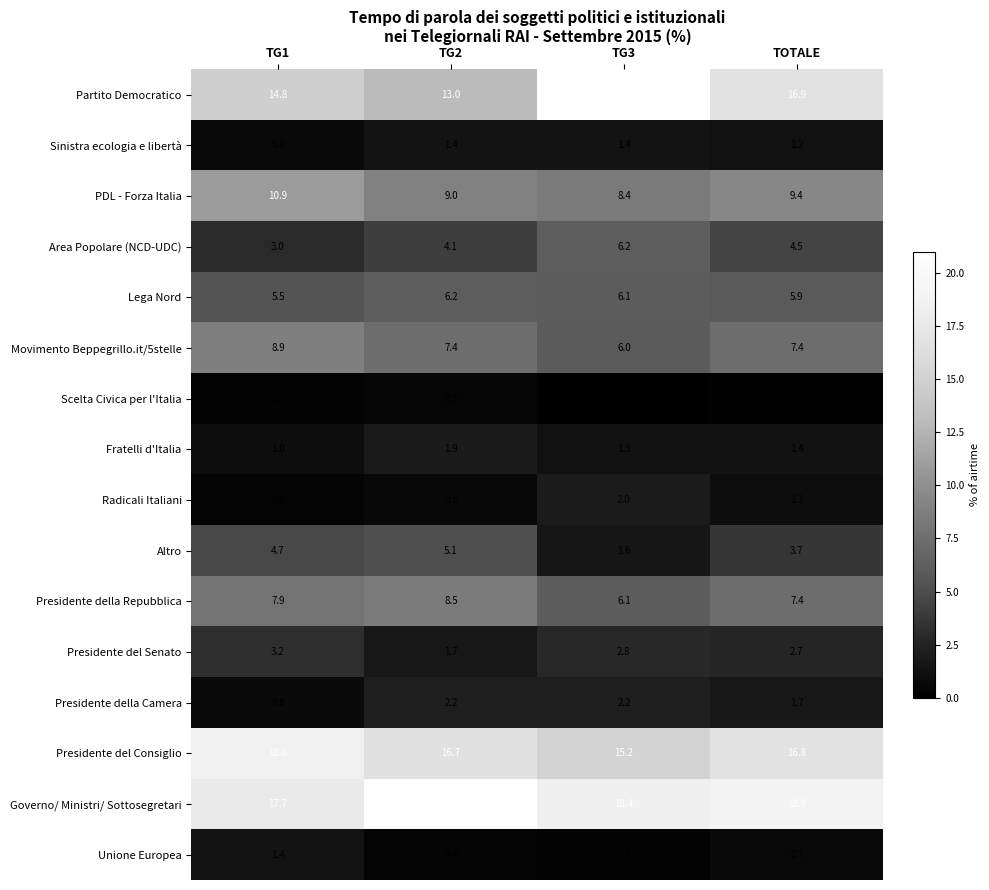

What is the difference between the second highest and second lowest values in the Presidente della Camera series?

0.5